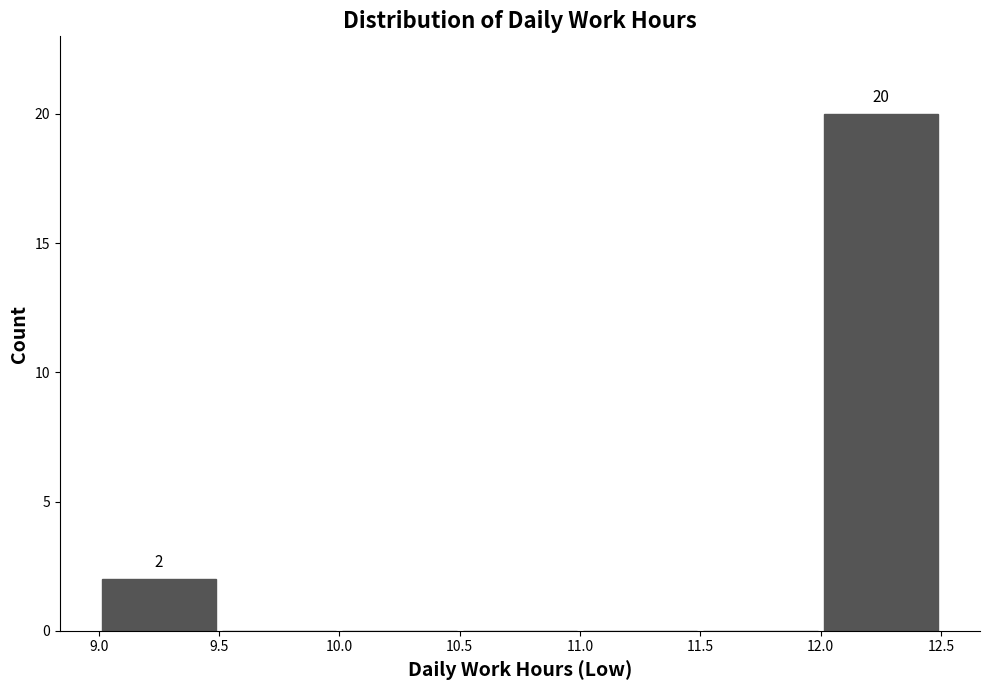

Over which range of the x-axis is the bar tallest?

12.0 to 12.5